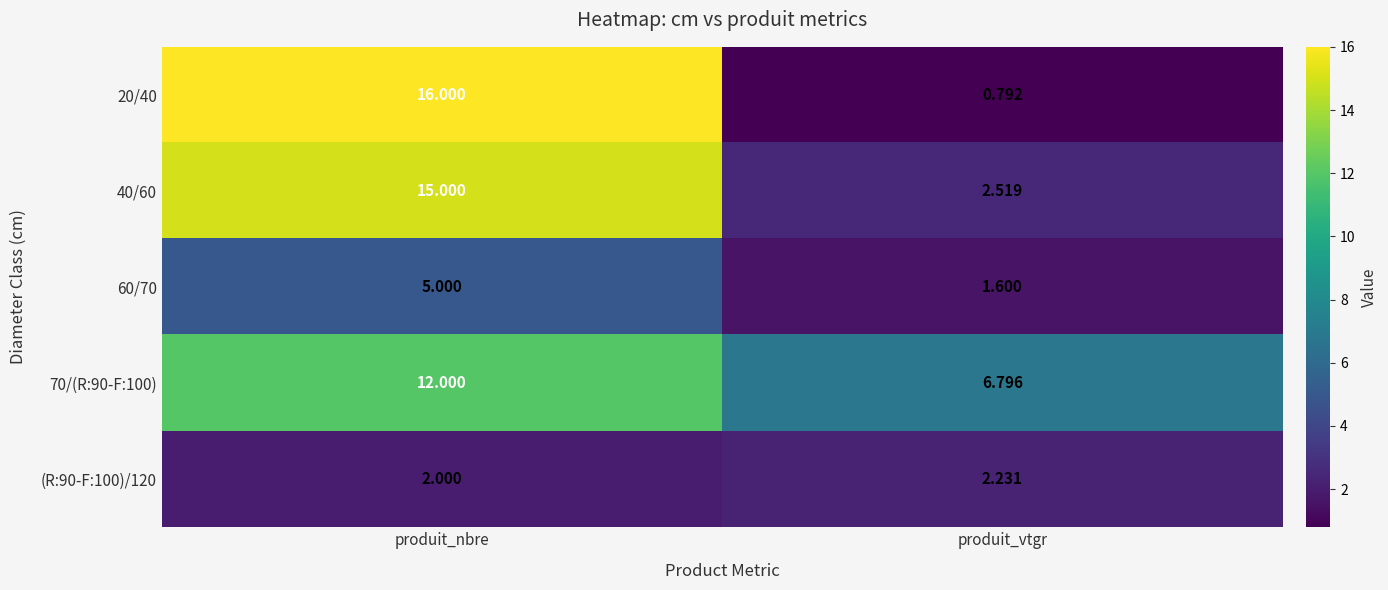

At which category is the sum across all series the highest?

produit_nbre